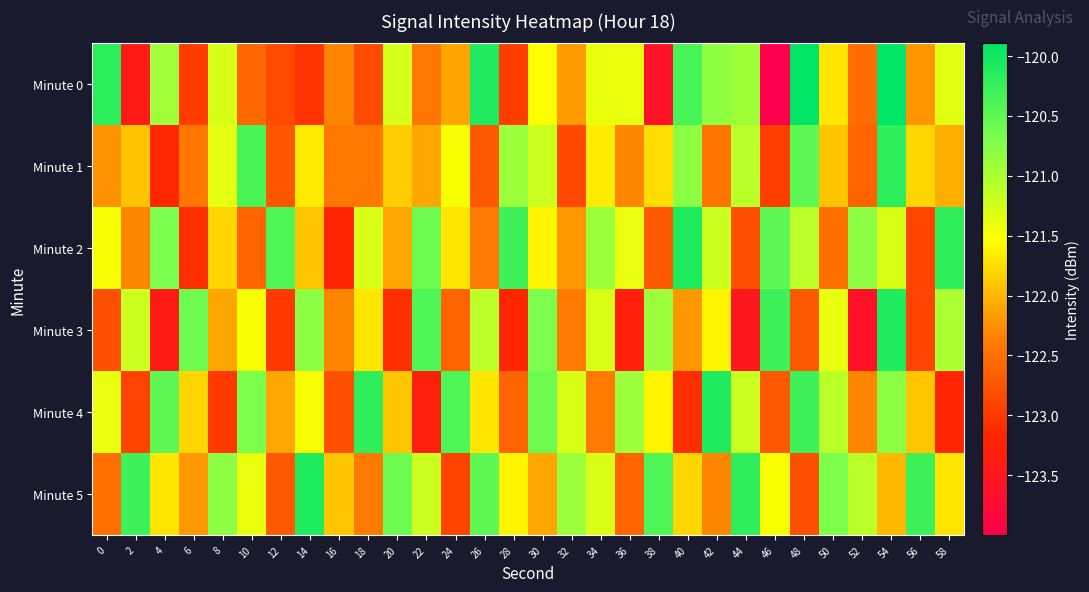

Rank the series at 42 from lowest to highest value.

Minute 1, Minute 5, Minute 3, Minute 2, Minute 0, Minute 4